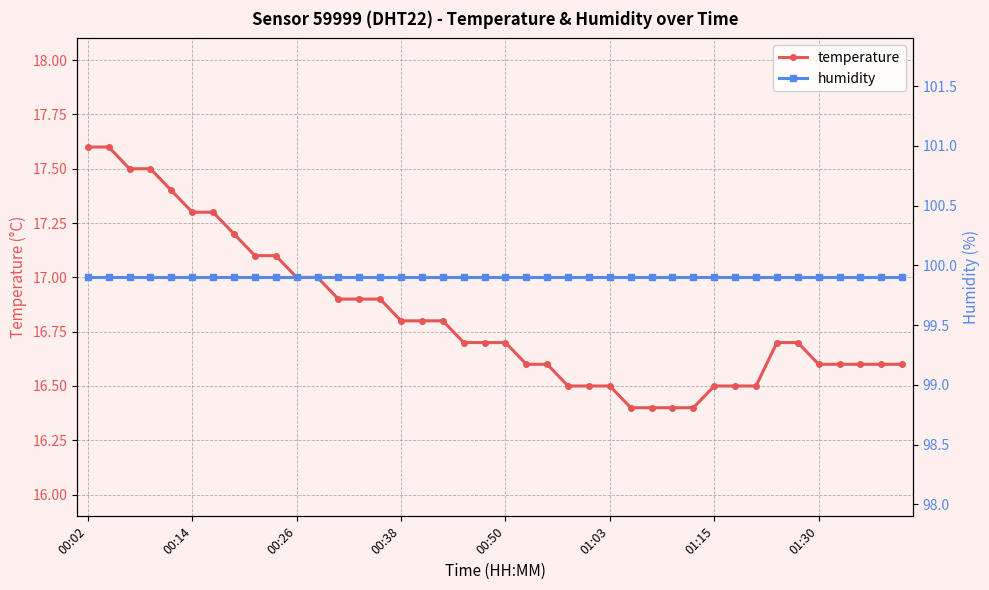

The value of temperature at 9 is 23.2. True or false?

False